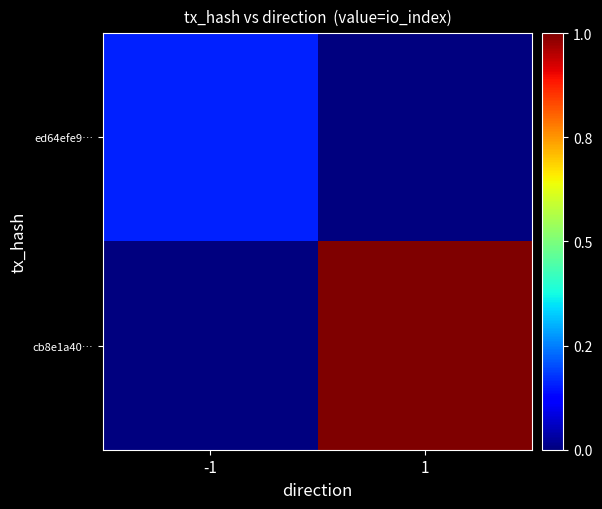

Reading right to left, what are all the values shown in this chart?

ed64efe9…: 1=0	-1=3
cb8e1a40…: 1=19	-1=0